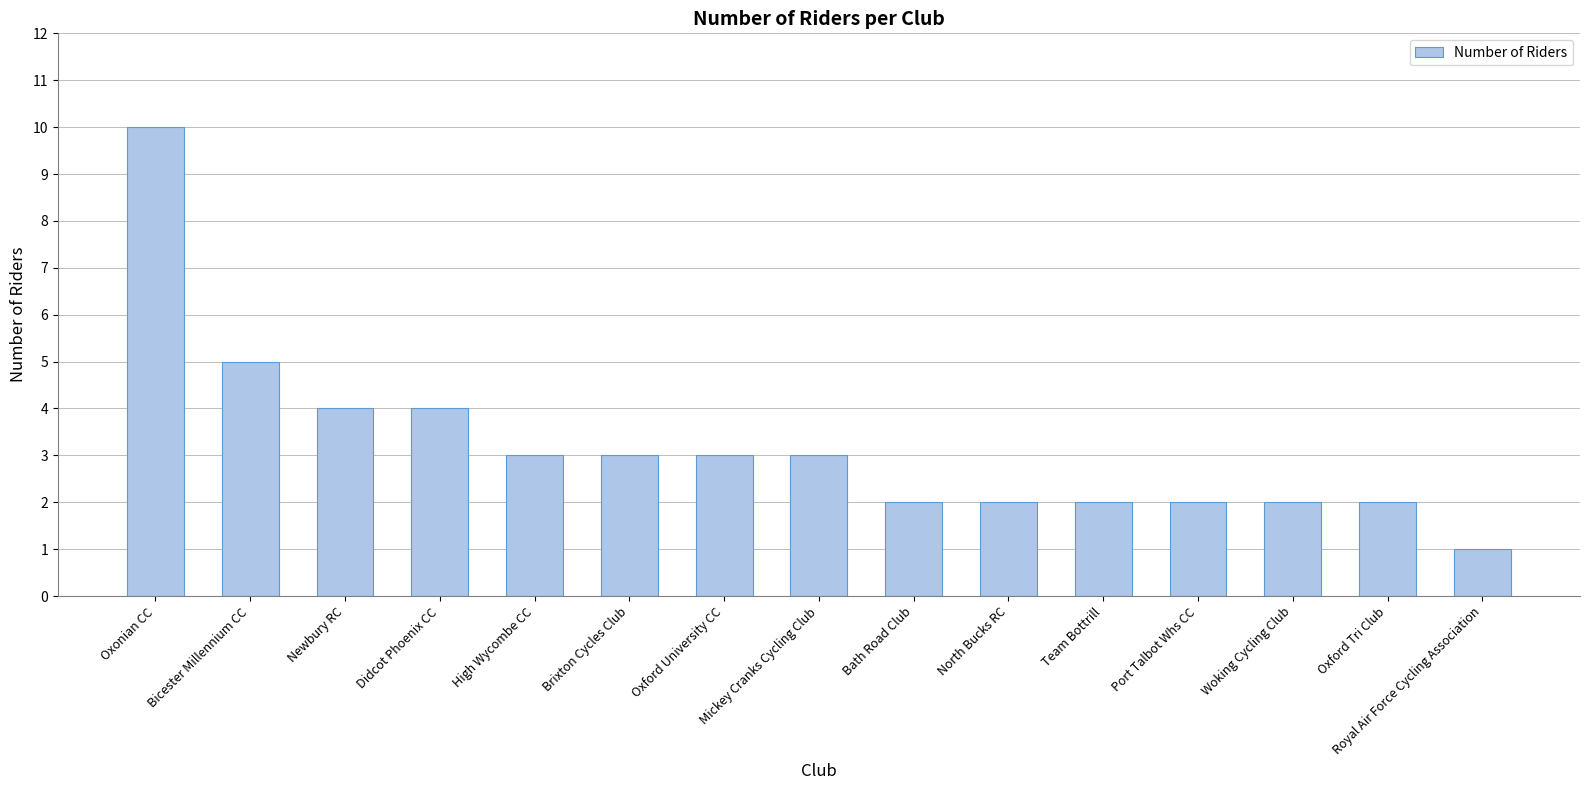

What is the approximate value at Newbury RC?

4